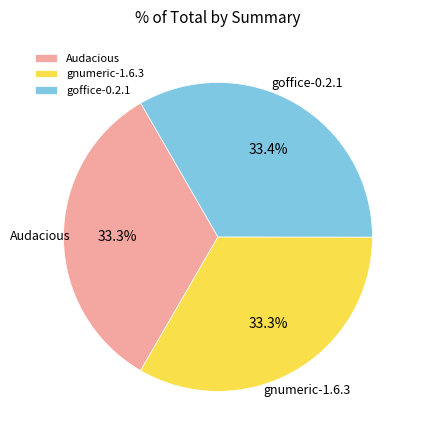

To the nearest percent, what percentage of the pie is gnumeric-1.6.3?

33%